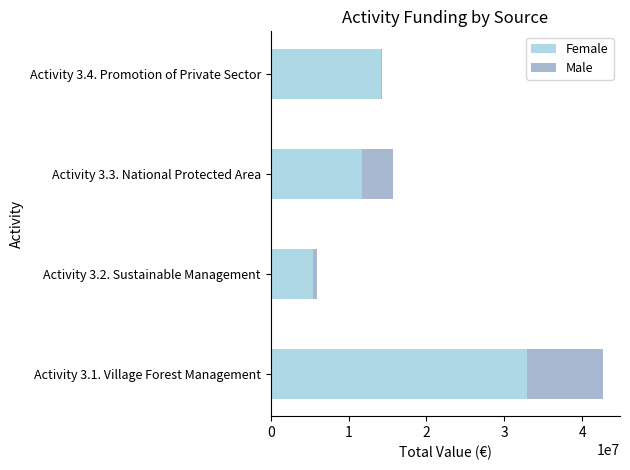

Reading left to right, what are all the values shown in this chart?

Female: 0=32938287.8	1=5485436.5	2=11774036.8	3=14174548.2
Male: 0=9766680.0	1=443520.0	2=3888720.0	3=76560.0